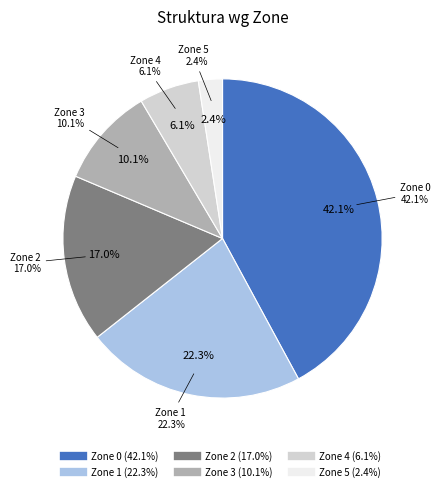

The Zone 0 slice represents 31% of the pie. True or false?

False